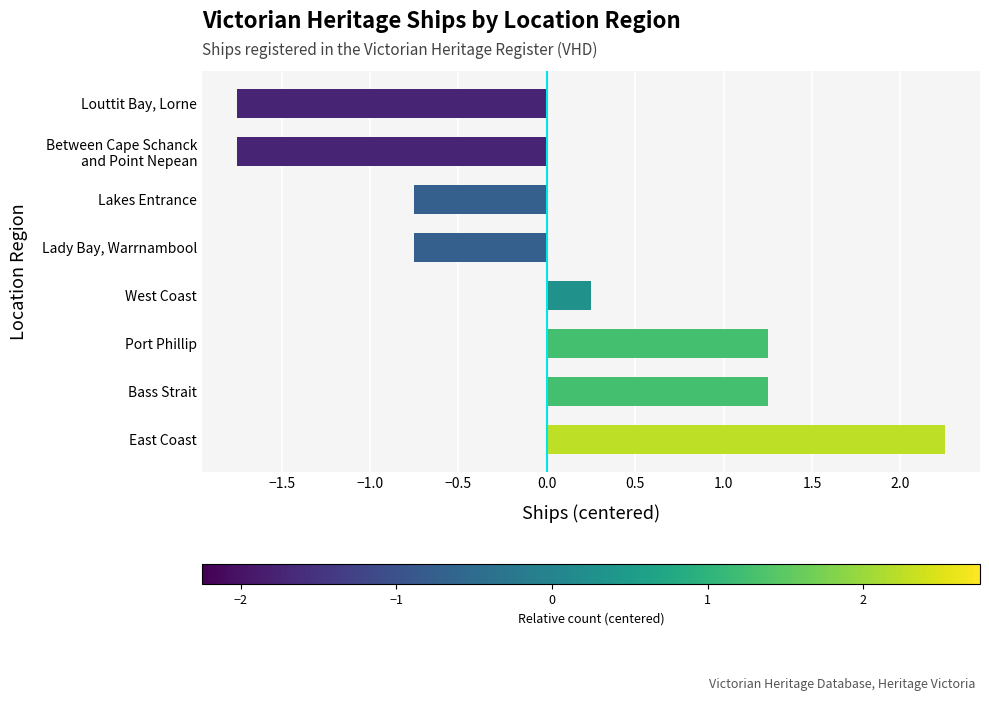

Which category has the highest value across all series?

East Coast